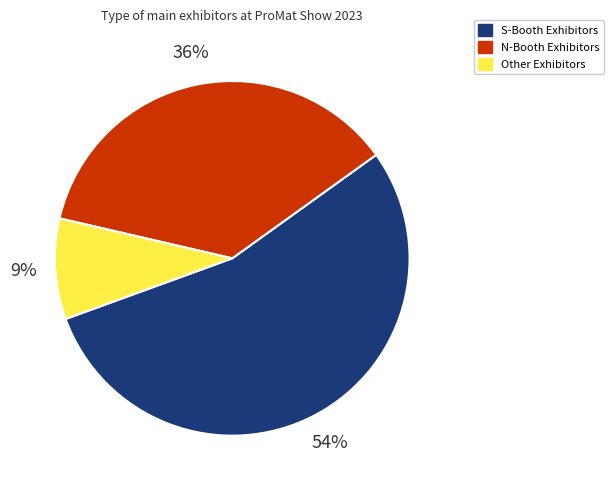

Does any single category account for the majority?

Yes